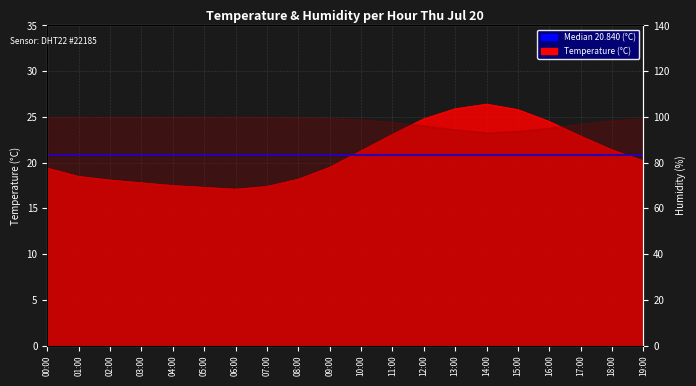

How many points are higher than both their immediate neighbors (excluding endpoints)?

1